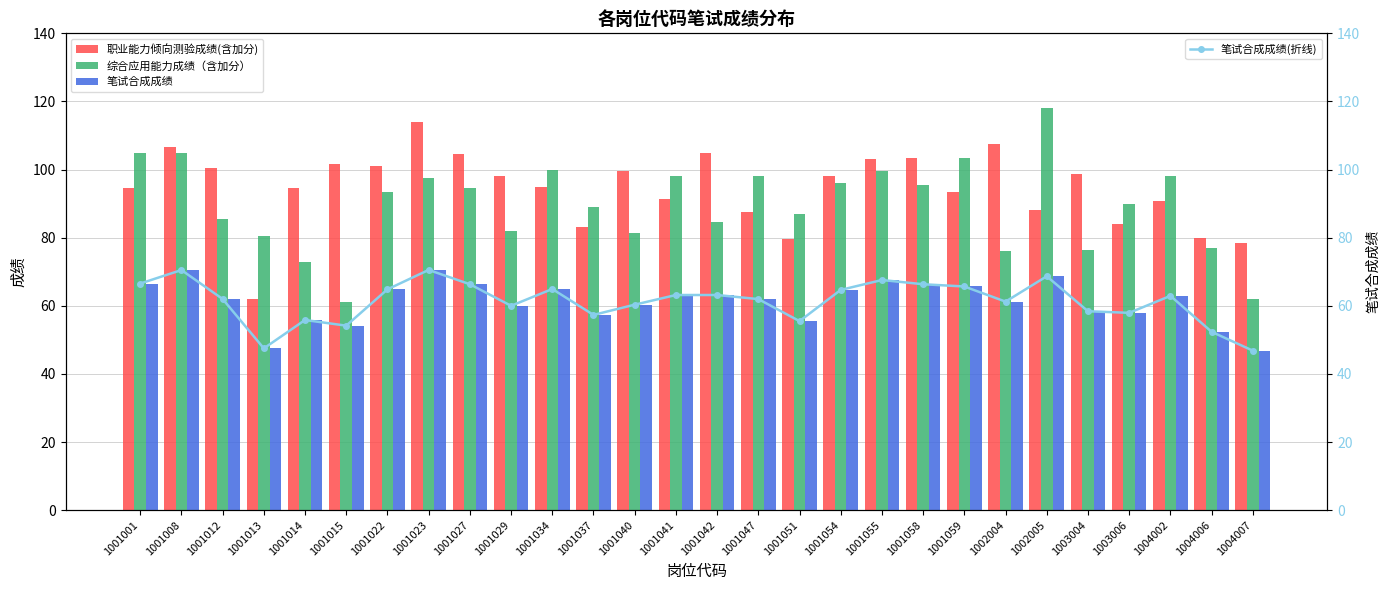

Between 1001023 and 1003004, which series saw the biggest shift?

综合应用能力成绩（含加分）